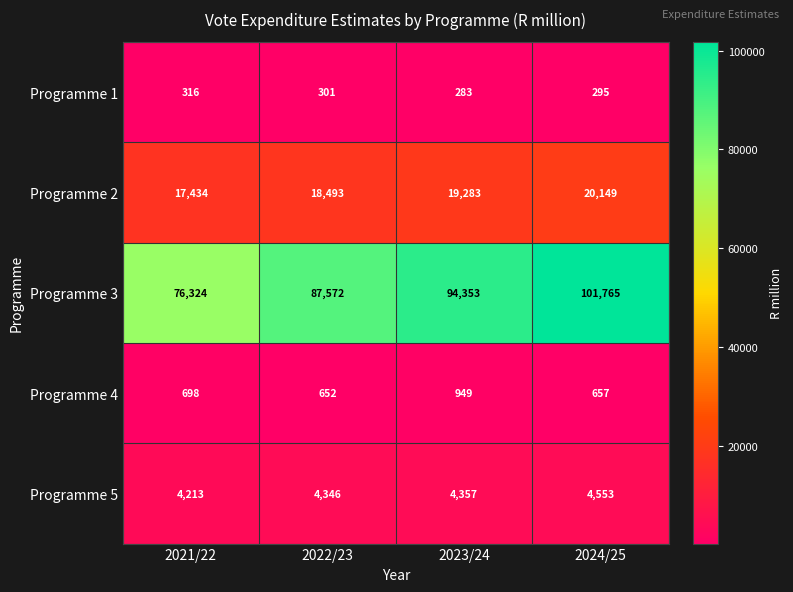

What is the greatest value displayed?

101765